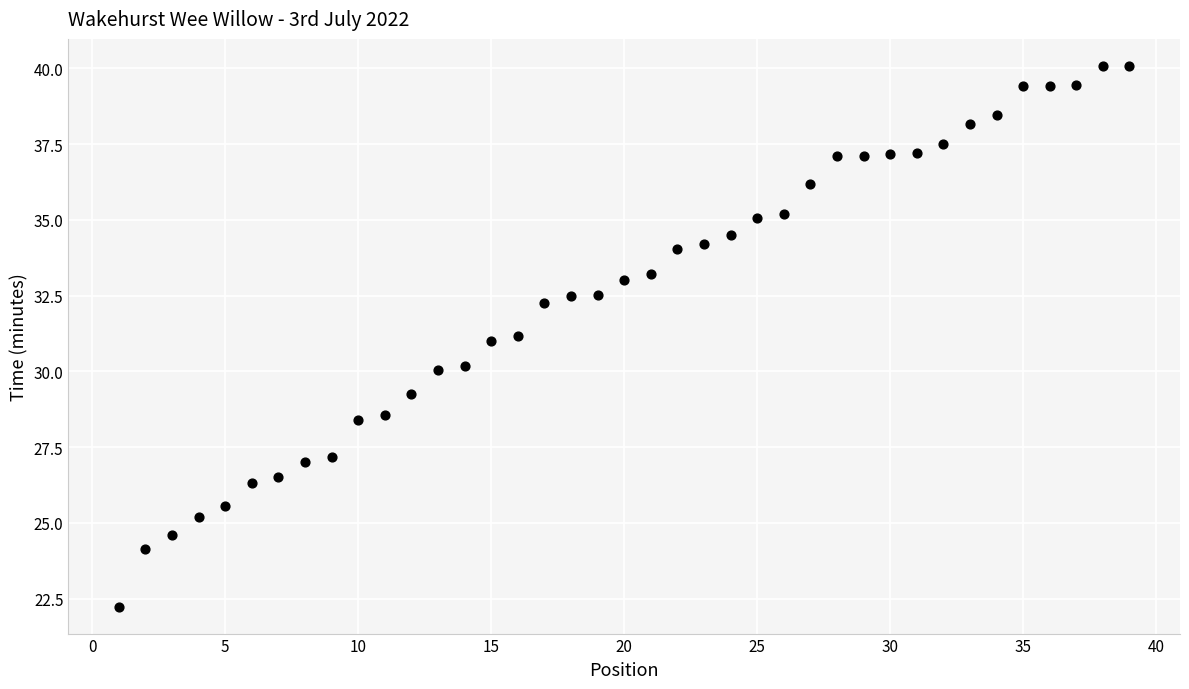

What is the range of X values (max minus min)?

38.0